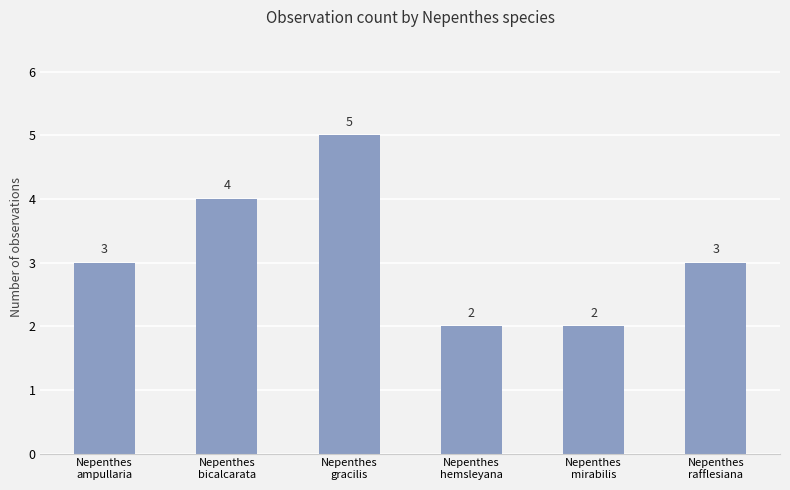

Is it true that the value at Nepenthes
gracilis is 5?

True